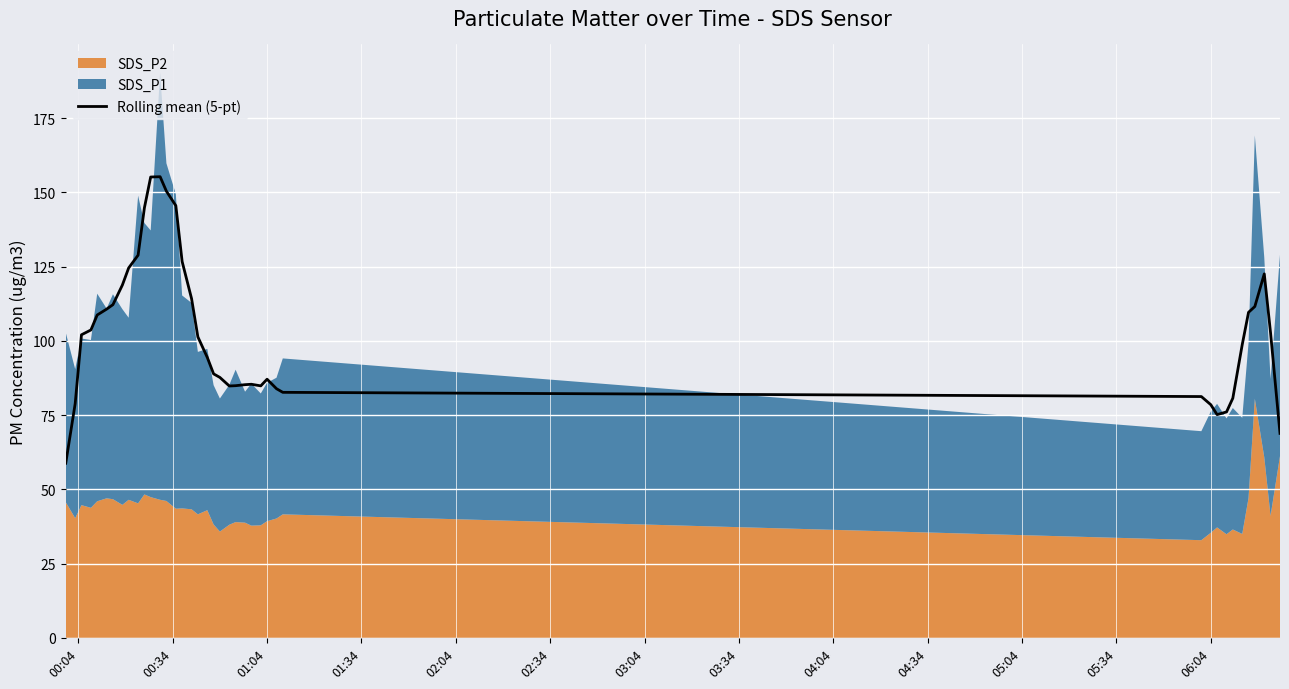

What is the lowest value of the Rolling mean (5-pt) series?

58.8